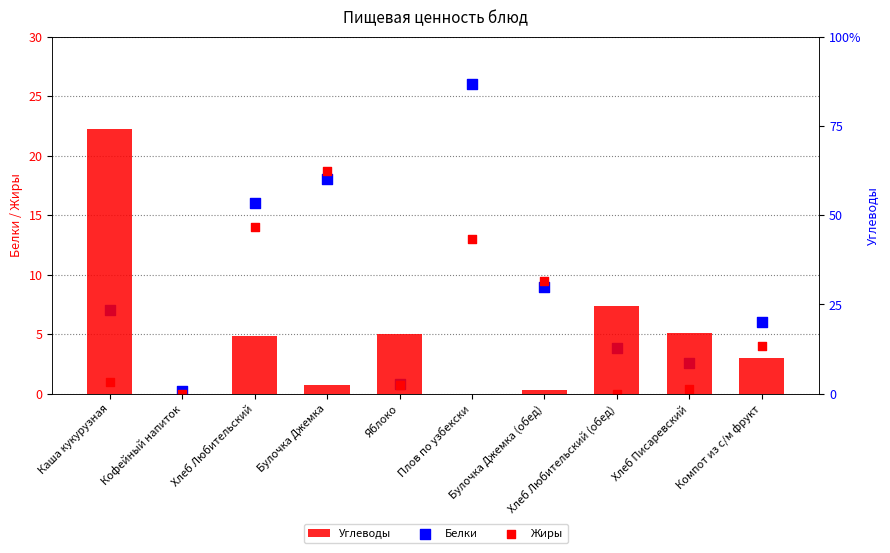

What are all the series names shown in the legend?

Белки, Жиры, Углеводы